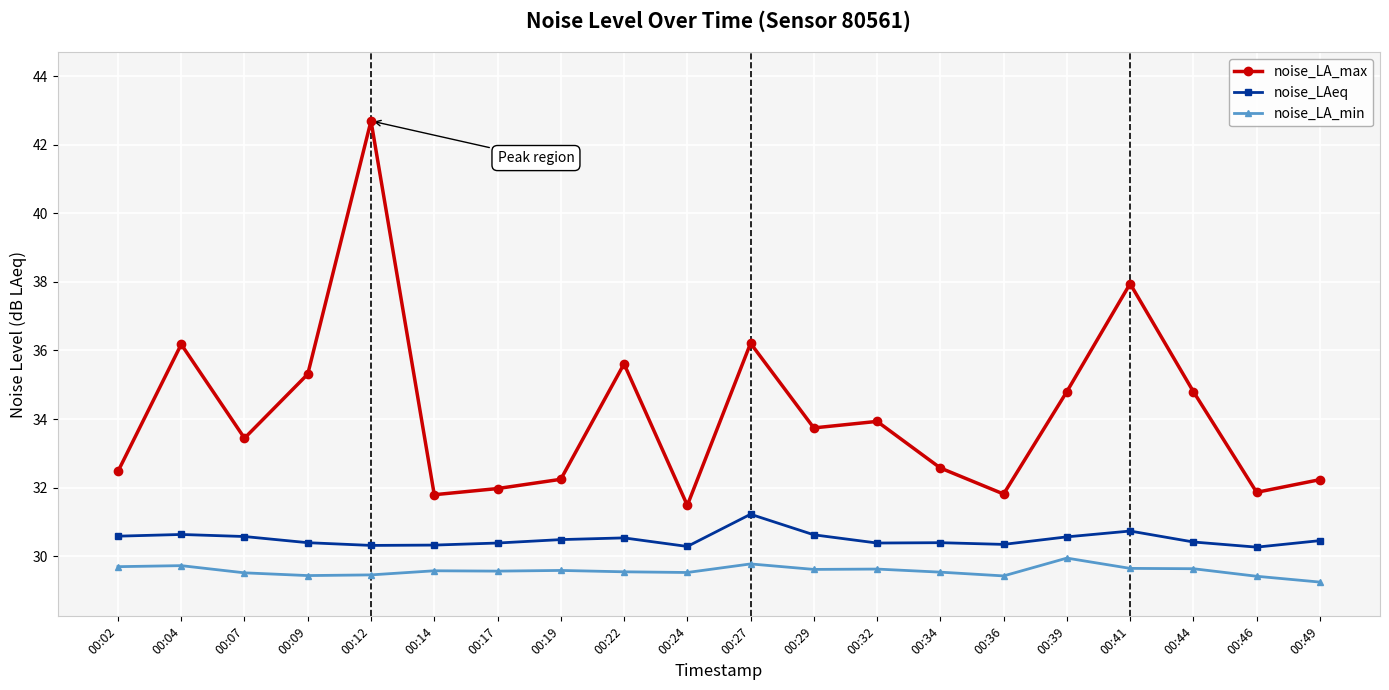

What is the sum of the noise_LAeq values at 00:34 and 00:39?

61.0